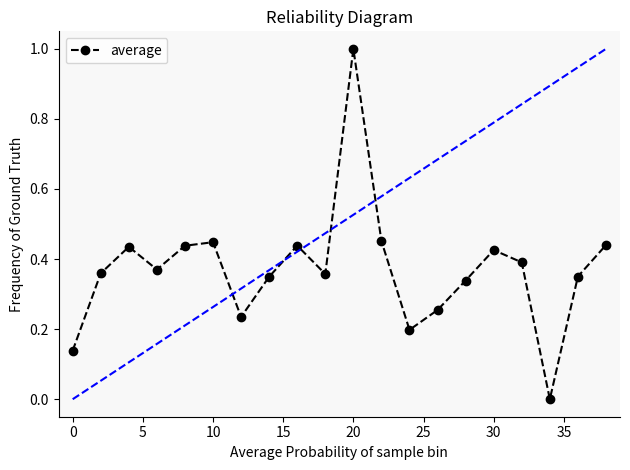

True or false: there are more than 2 points higher than both neighbors.

True